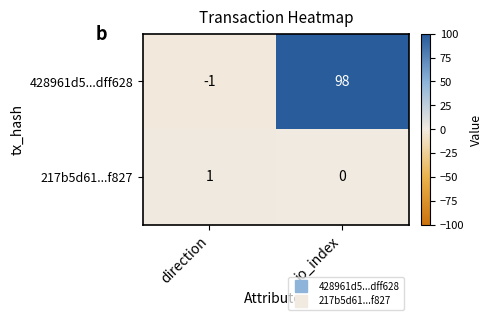

What is the difference between the highest and lowest values at io_index?

98